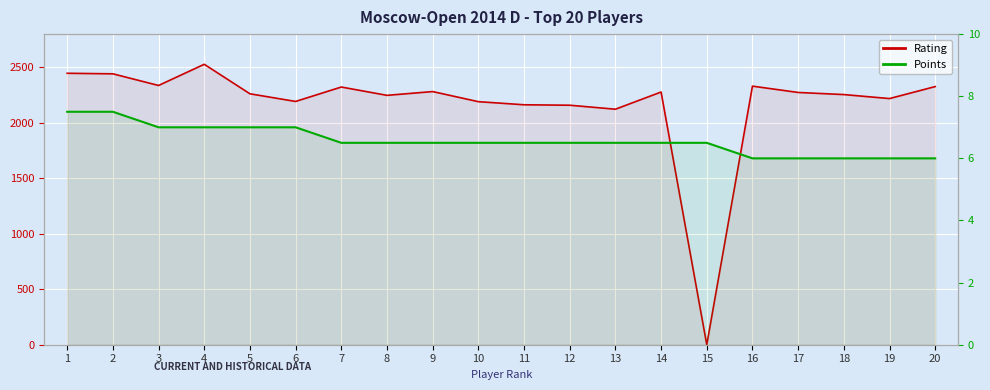

What is the highest value of the Rating series?

2528.0